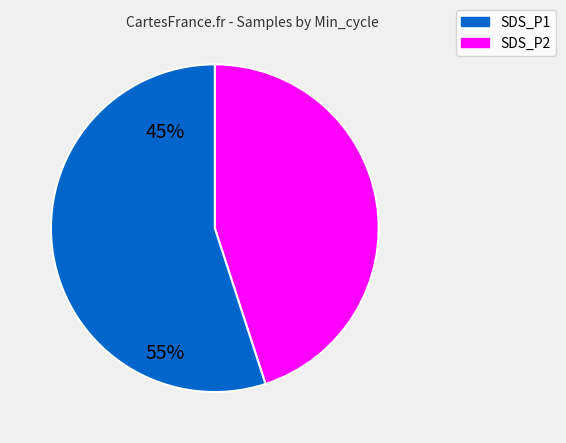

Does any single category account for the majority?

Yes